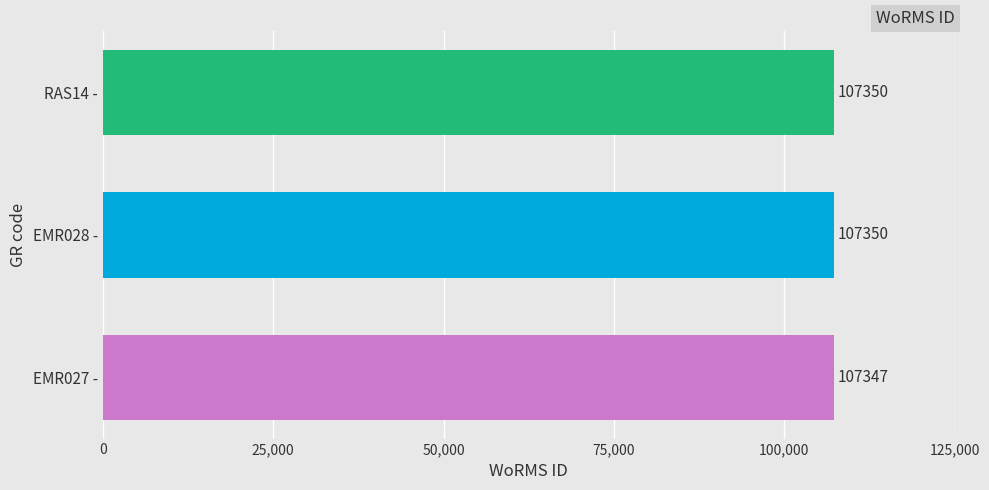

Which label corresponds to the smallest value in the chart?

EMR027 -